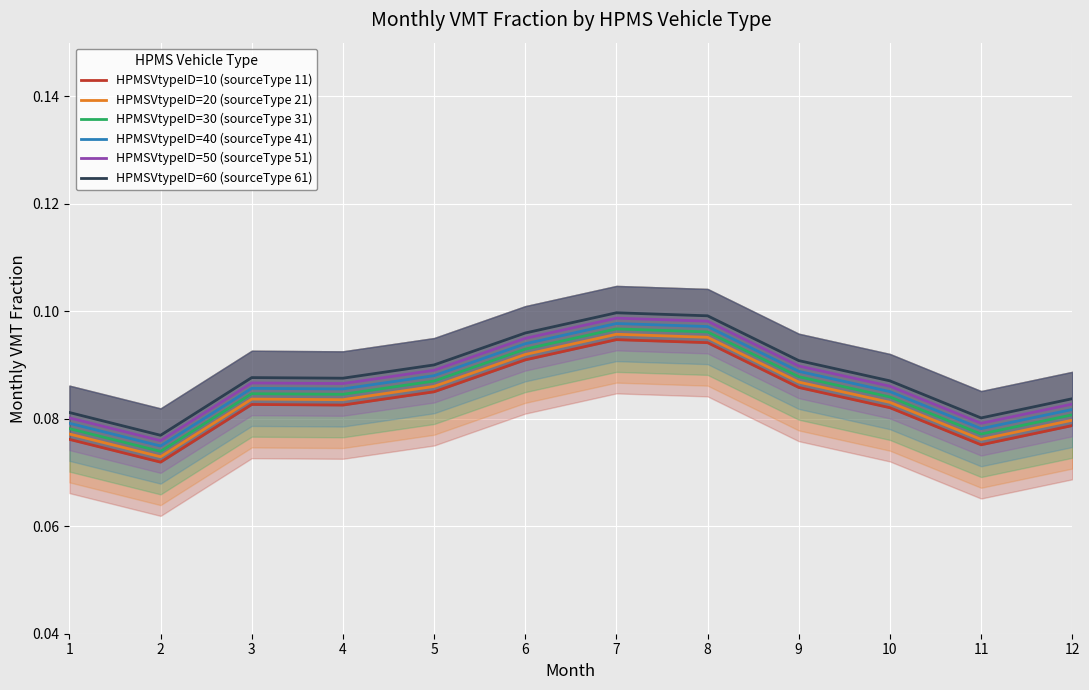

What is the value of the HPMSVtypeID=50 (sourceType 51) point at the 2nd from the left?

0.1